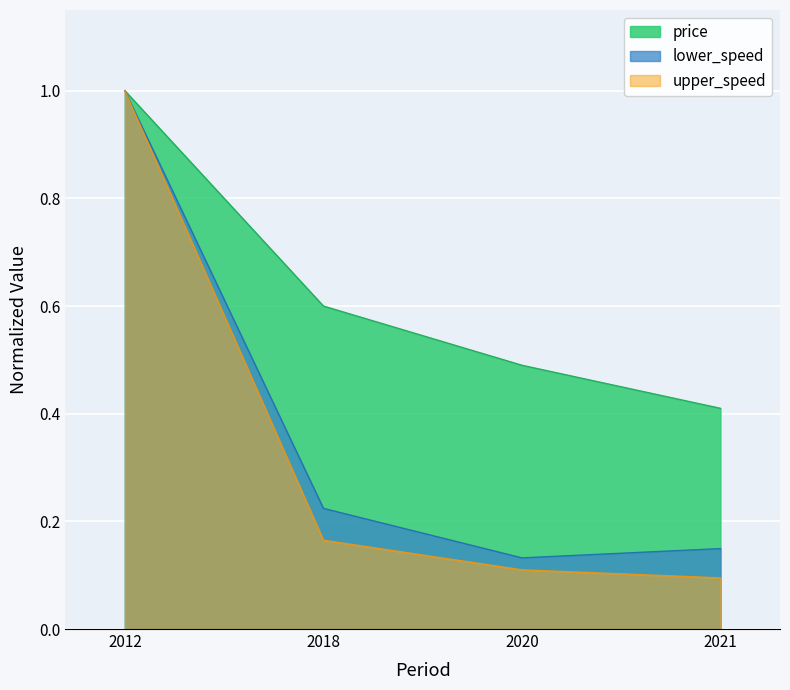

Is it true that price equals 0.2 at 2020?

False